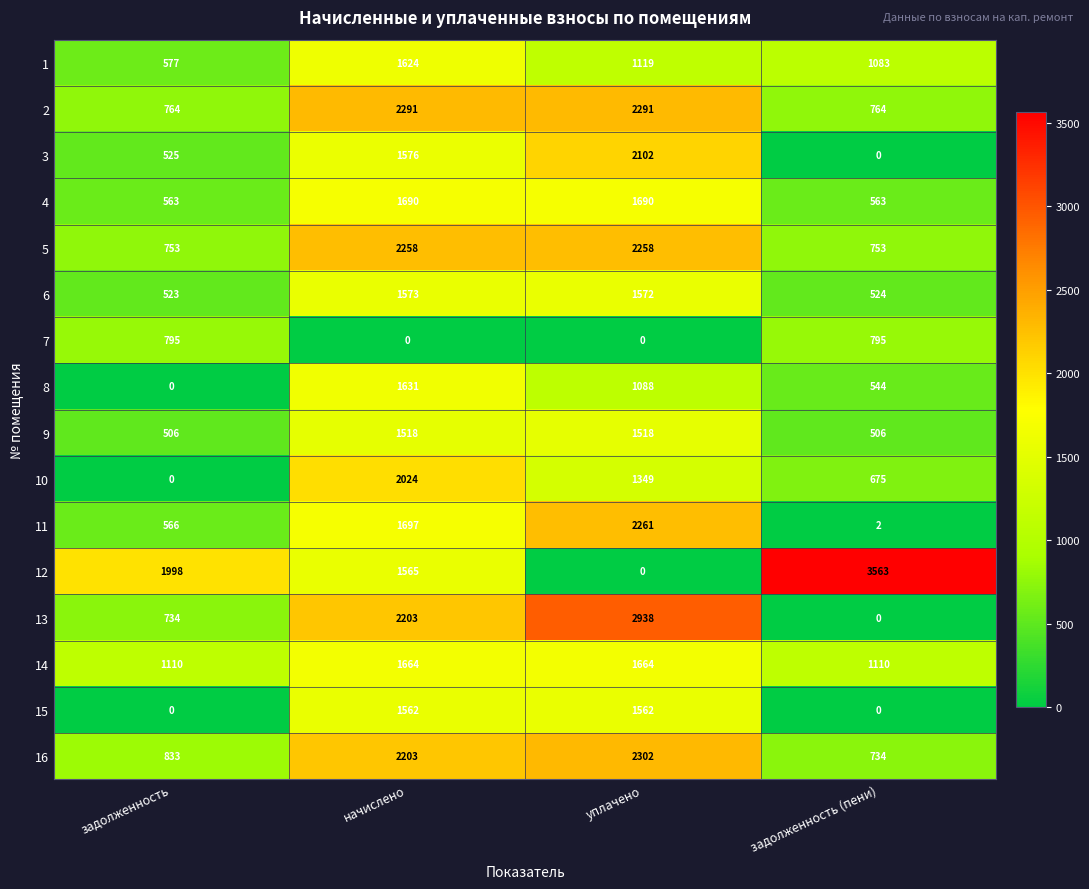

What is the sum of the 11 values at задолженность (пени) and начислено?

1699